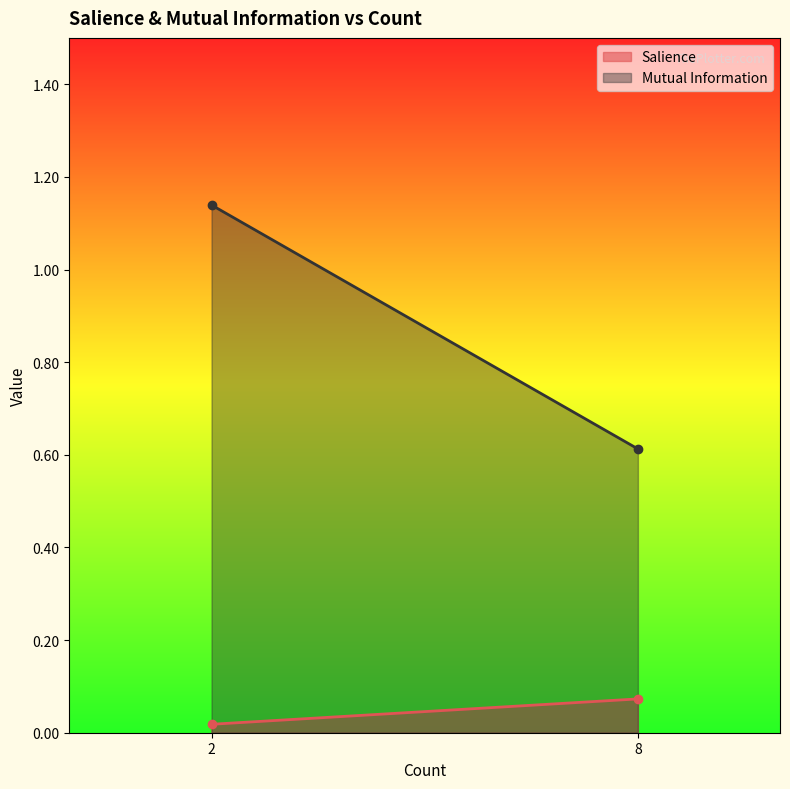

Reading left to right, extract all data points from this chart.

Salience: 8=0.1	2=0.0
Mutual Information: 8=0.6	2=1.1